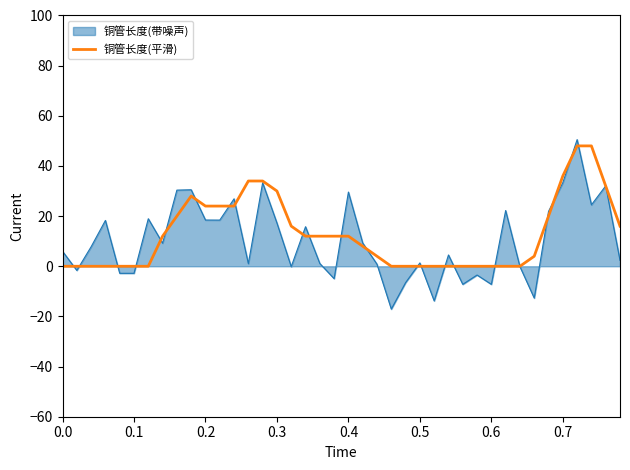

What is the minimum value shown in the chart?

-17.1